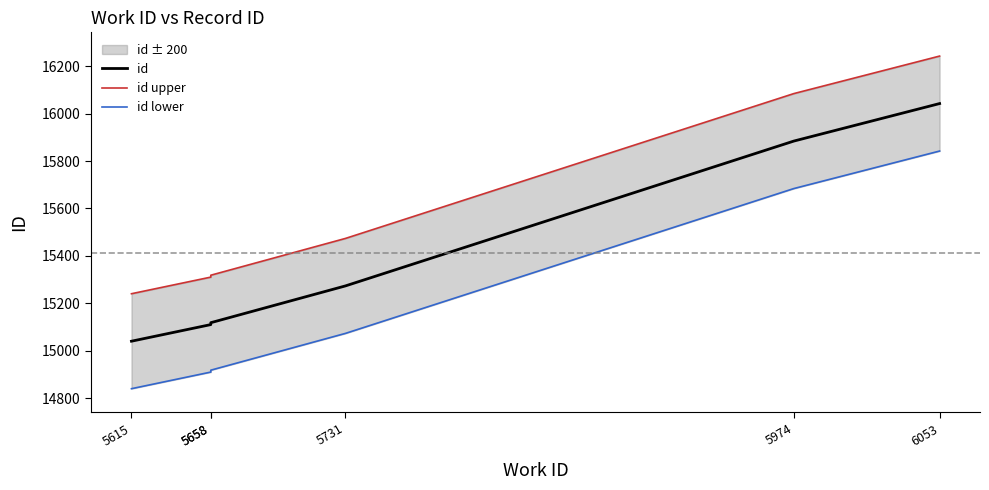

What are all the series names shown in the legend?

id, id upper, id lower